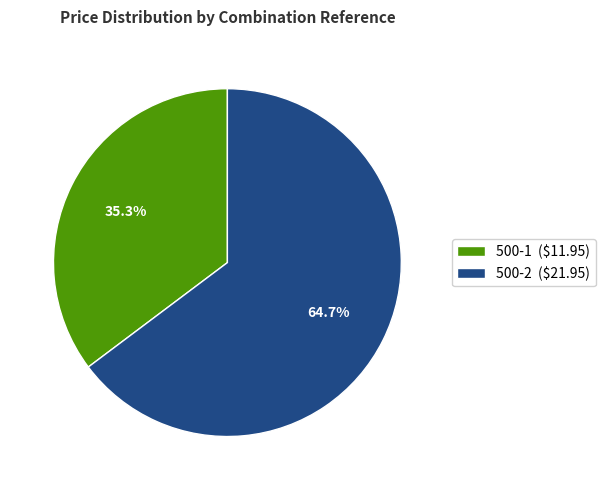

To the nearest percent, what is the difference between the largest and smallest slice percentages?

29%